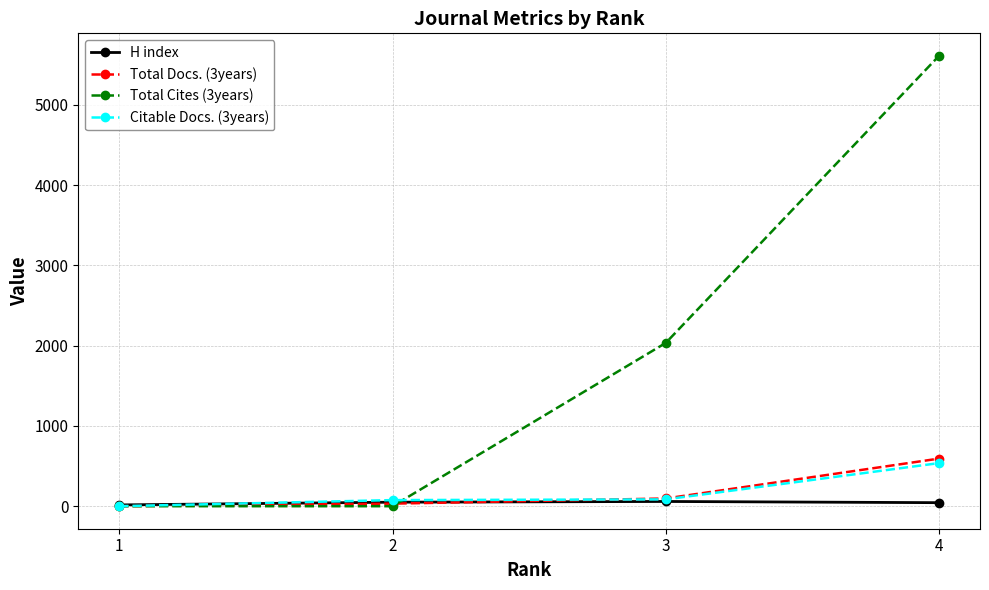

At which category is the sum across all series the highest?

4